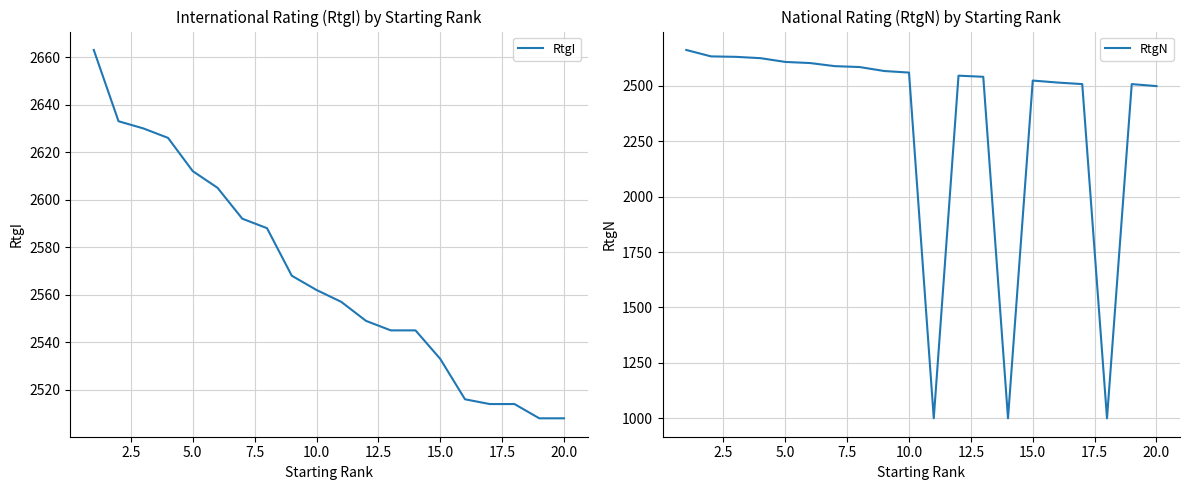

How many intersections are there between RtgI and RtgN?

1